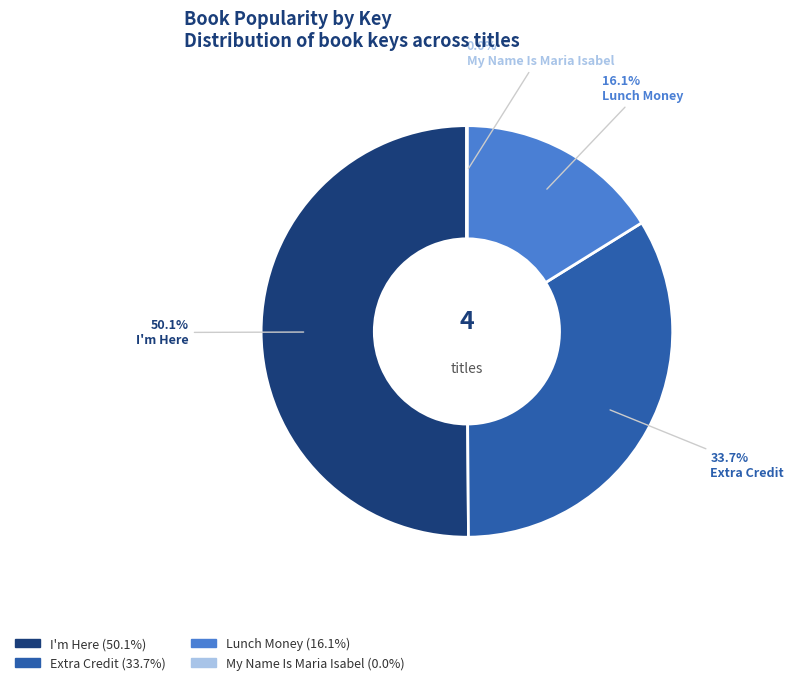

Which category has the biggest portion of the pie?

I'm Here